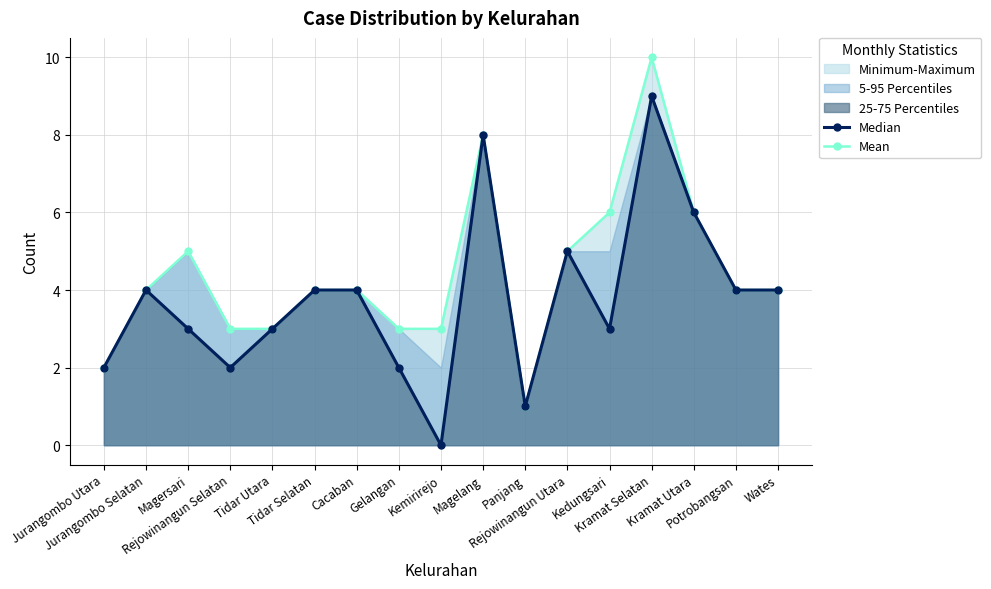

The Mean series shows 6 at Cacaban. True or false?

False